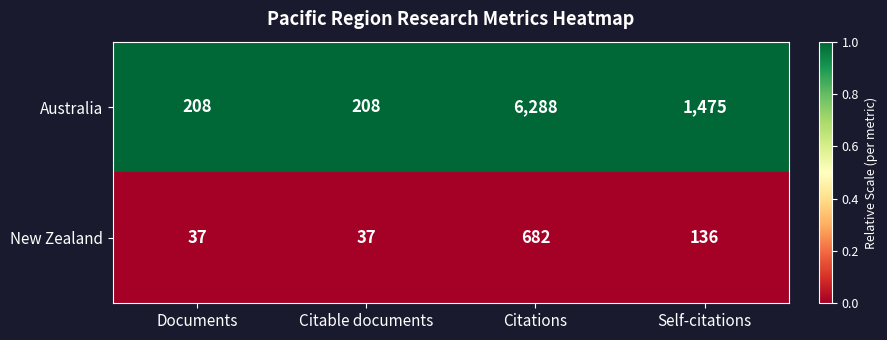

Rank the series at Citations from highest to lowest value.

Australia, New Zealand